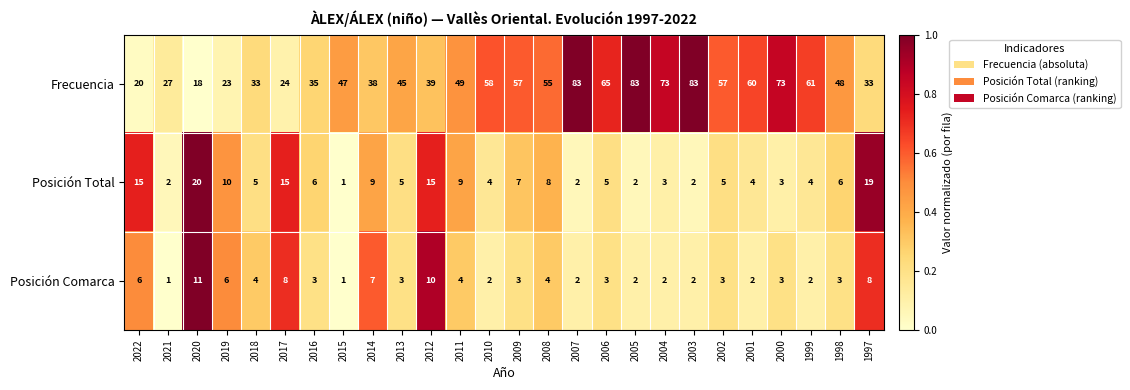

What is the sum of all Posición Comarca values?

105